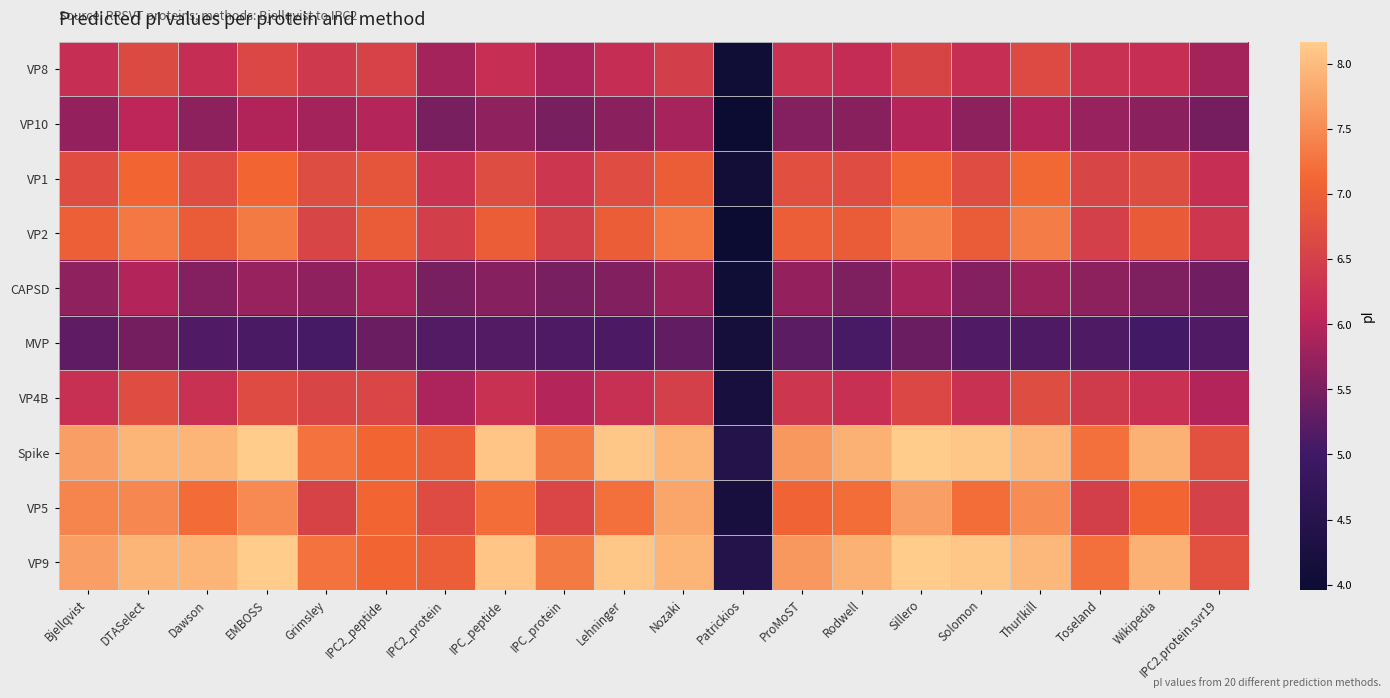

Reading left to right, list all the values displayed in this chart.

VP8: Bjellqvist=6.2	DTASelect=6.6	Dawson=6.2	EMBOSS=6.6	Grimsley=6.4	IPC2_peptide=6.5	IPC2_protein=5.8	IPC_peptide=6.2	IPC_protein=5.9	Lehninger=6.2	Nozaki=6.5	Patrickios=4.0	ProMoST=6.3	Rodwell=6.2	Sillero=6.6	Solomon=6.2	Thurlkill=6.7	Toseland=6.3	Wikipedia=6.2	IPC2.protein.svr19=5.8
VP10: Bjellqvist=5.7	DTASelect=6.1	Dawson=5.7	EMBOSS=5.9	Grimsley=5.8	IPC2_peptide=6.0	IPC2_protein=5.5	IPC_peptide=5.7	IPC_protein=5.5	Lehninger=5.6	Nozaki=5.9	Patrickios=4.0	ProMoST=5.6	Rodwell=5.6	Sillero=6.0	Solomon=5.7	Thurlkill=6.0	Toseland=5.7	Wikipedia=5.6	IPC2.protein.svr19=5.5
VP1: Bjellqvist=6.7	DTASelect=7.1	Dawson=6.7	EMBOSS=7.1	Grimsley=6.7	IPC2_peptide=6.8	IPC2_protein=6.3	IPC_peptide=6.7	IPC_protein=6.3	Lehninger=6.7	Nozaki=7.0	Patrickios=4.1	ProMoST=6.8	Rodwell=6.7	Sillero=7.1	Solomon=6.7	Thurlkill=7.1	Toseland=6.6	Wikipedia=6.7	IPC2.protein.svr19=6.2
VP2: Bjellqvist=7.0	DTASelect=7.3	Dawson=7.0	EMBOSS=7.3	Grimsley=6.6	IPC2_peptide=7.0	IPC2_protein=6.5	IPC_peptide=7.0	IPC_protein=6.5	Lehninger=7.0	Nozaki=7.3	Patrickios=4.0	ProMoST=7.0	Rodwell=7.0	Sillero=7.4	Solomon=7.0	Thurlkill=7.3	Toseland=6.5	Wikipedia=6.9	IPC2.protein.svr19=6.3
CAPSD: Bjellqvist=5.7	DTASelect=6.0	Dawson=5.6	EMBOSS=5.7	Grimsley=5.7	IPC2_peptide=5.9	IPC2_protein=5.5	IPC_peptide=5.6	IPC_protein=5.5	Lehninger=5.6	Nozaki=5.8	Patrickios=4.0	ProMoST=5.7	Rodwell=5.5	Sillero=5.9	Solomon=5.6	Thurlkill=5.8	Toseland=5.6	Wikipedia=5.5	IPC2.protein.svr19=5.4
MVP: Bjellqvist=5.3	DTASelect=5.4	Dawson=5.2	EMBOSS=5.1	Grimsley=5.1	IPC2_peptide=5.4	IPC2_protein=5.2	IPC_peptide=5.2	IPC_protein=5.1	Lehninger=5.1	Nozaki=5.3	Patrickios=4.2	ProMoST=5.3	Rodwell=5.1	Sillero=5.4	Solomon=5.2	Thurlkill=5.1	Toseland=5.1	Wikipedia=5.0	IPC2.protein.svr19=5.2
VP4B: Bjellqvist=6.2	DTASelect=6.7	Dawson=6.2	EMBOSS=6.7	Grimsley=6.6	IPC2_peptide=6.6	IPC2_protein=5.9	IPC_peptide=6.3	IPC_protein=6.0	Lehninger=6.2	Nozaki=6.5	Patrickios=4.2	ProMoST=6.3	Rodwell=6.2	Sillero=6.6	Solomon=6.2	Thurlkill=6.7	Toseland=6.4	Wikipedia=6.3	IPC2.protein.svr19=6.0
Spike: Bjellqvist=7.7	DTASelect=7.9	Dawson=7.9	EMBOSS=8.2	Grimsley=7.2	IPC2_peptide=7.1	IPC2_protein=7.0	IPC_peptide=8.1	IPC_protein=7.3	Lehninger=8.1	Nozaki=7.9	Patrickios=4.5	ProMoST=7.6	Rodwell=7.9	Sillero=8.2	Solomon=8.1	Thurlkill=8.0	Toseland=7.2	Wikipedia=7.9	IPC2.protein.svr19=6.8
VP5: Bjellqvist=7.4	DTASelect=7.5	Dawson=7.2	EMBOSS=7.5	Grimsley=6.5	IPC2_peptide=7.1	IPC2_protein=6.7	IPC_peptide=7.2	IPC_protein=6.6	Lehninger=7.2	Nozaki=7.8	Patrickios=4.2	ProMoST=7.1	Rodwell=7.2	Sillero=7.7	Solomon=7.2	Thurlkill=7.5	Toseland=6.5	Wikipedia=7.1	IPC2.protein.svr19=6.5
VP9: Bjellqvist=7.7	DTASelect=7.9	Dawson=7.9	EMBOSS=8.2	Grimsley=7.2	IPC2_peptide=7.1	IPC2_protein=7.0	IPC_peptide=8.1	IPC_protein=7.3	Lehninger=8.1	Nozaki=7.9	Patrickios=4.5	ProMoST=7.6	Rodwell=7.9	Sillero=8.2	Solomon=8.1	Thurlkill=8.0	Toseland=7.2	Wikipedia=7.9	IPC2.protein.svr19=6.8